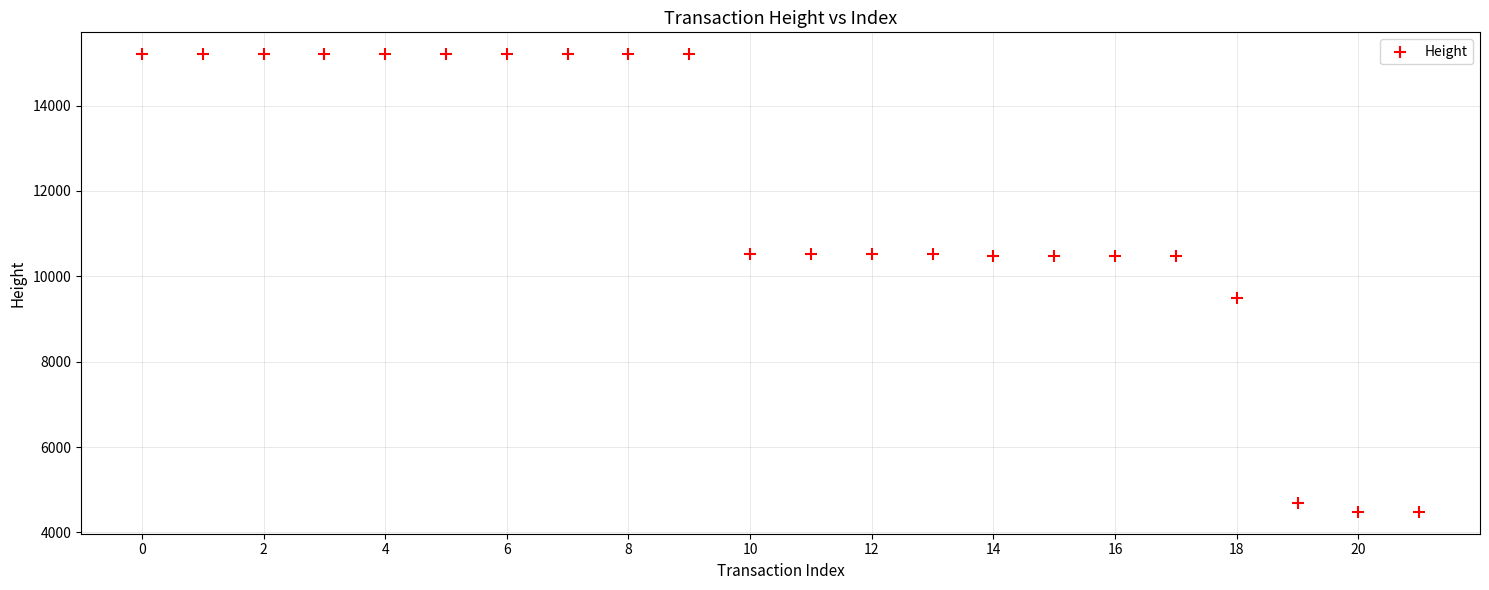

What Y value in the scatter plot is closest to 9843?

9493